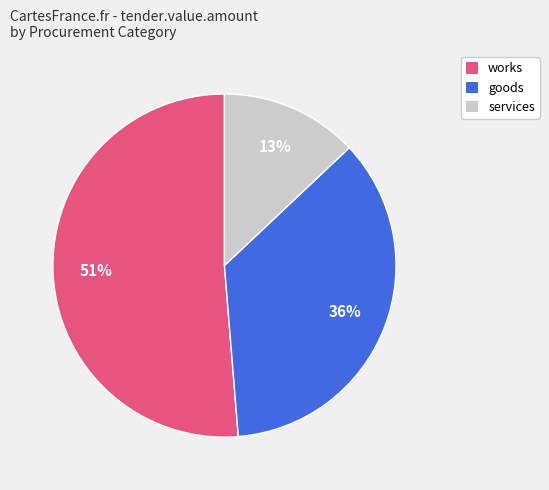

To the nearest percent, what is the difference between the largest and smallest slice percentages?

38%